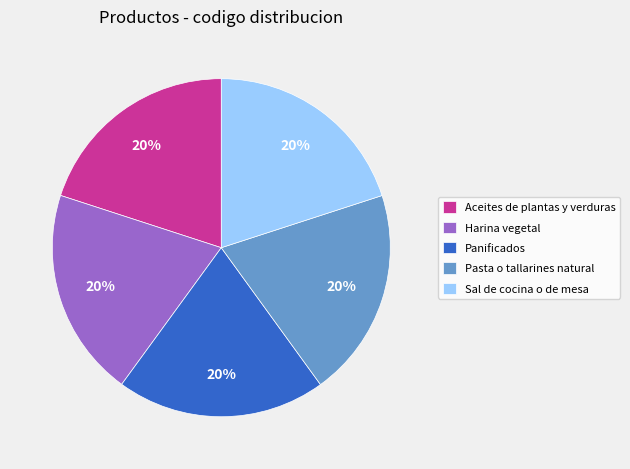

What percentage is the Pasta o tallarines natural slice, to the nearest percent?

20%